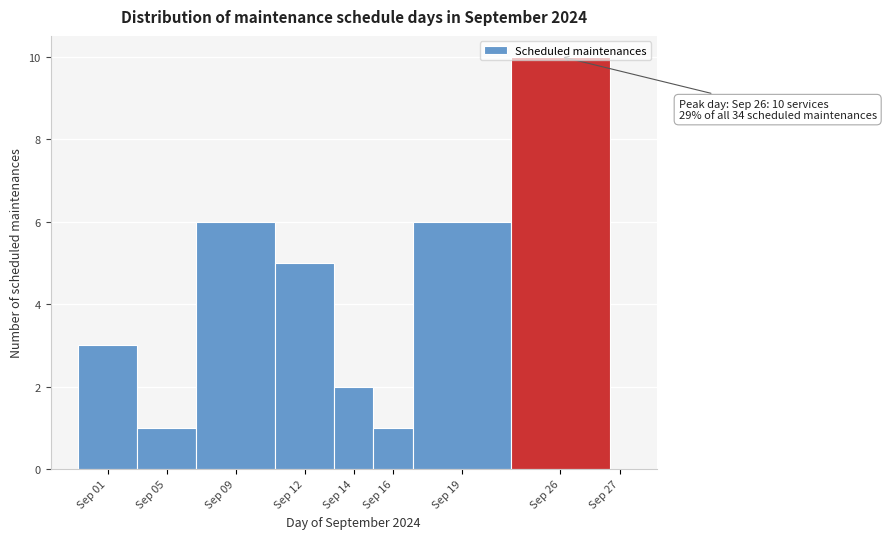

What is the ratio of the value at Sep 19 to the value at Sep 01?

2.0